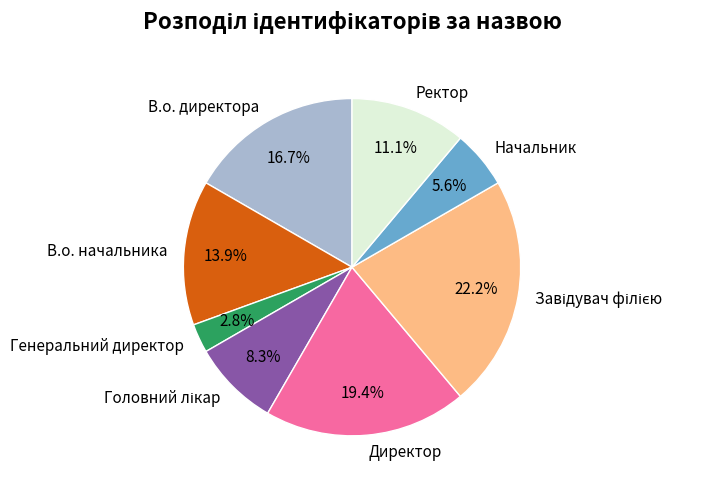

To the nearest percent, what is the combined percentage of Директор and Начальник?

25%